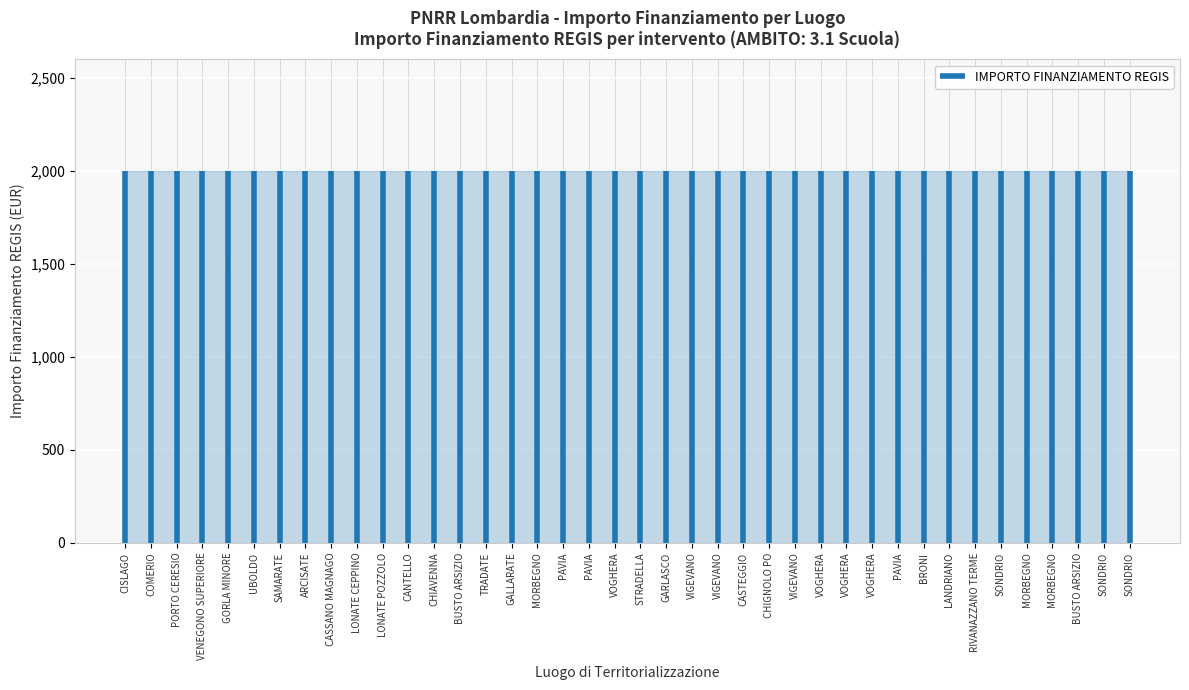

Count the number of data series in this chart.

1